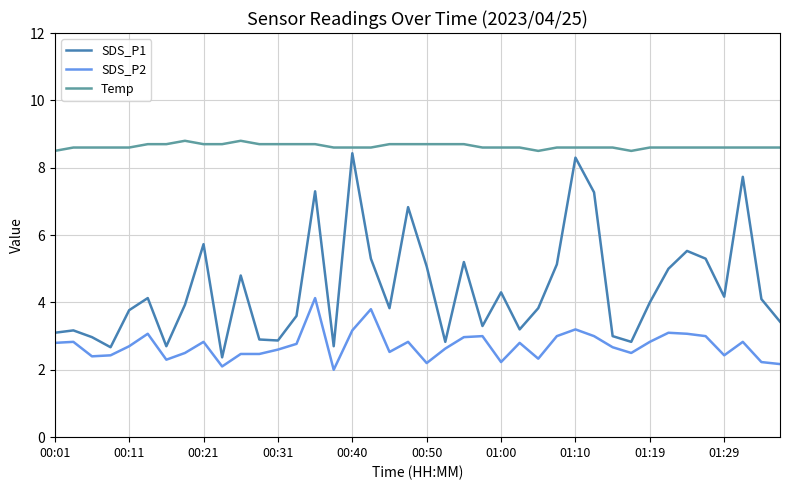

Rank the series by their average value, from lowest to highest.

SDS_P2, SDS_P1, Temp